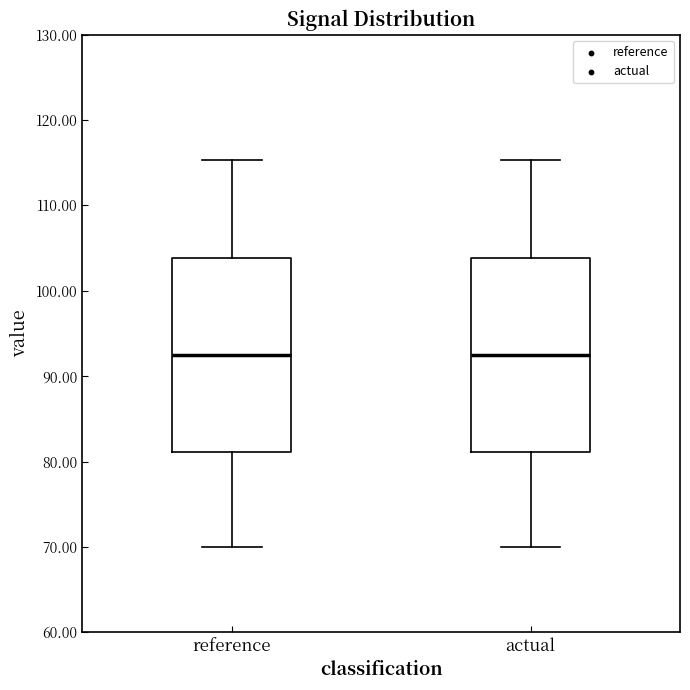

Reading left to right, read every box against the y-axis: the position of its median line, the range the box covers, and the ends of its whiskers. The values are not printed on the chart, so give them approximately, as read against the axis.

reference: median 92, box 81 to 104, whiskers 70 to 115
actual: median 92, box 81 to 104, whiskers 70 to 115